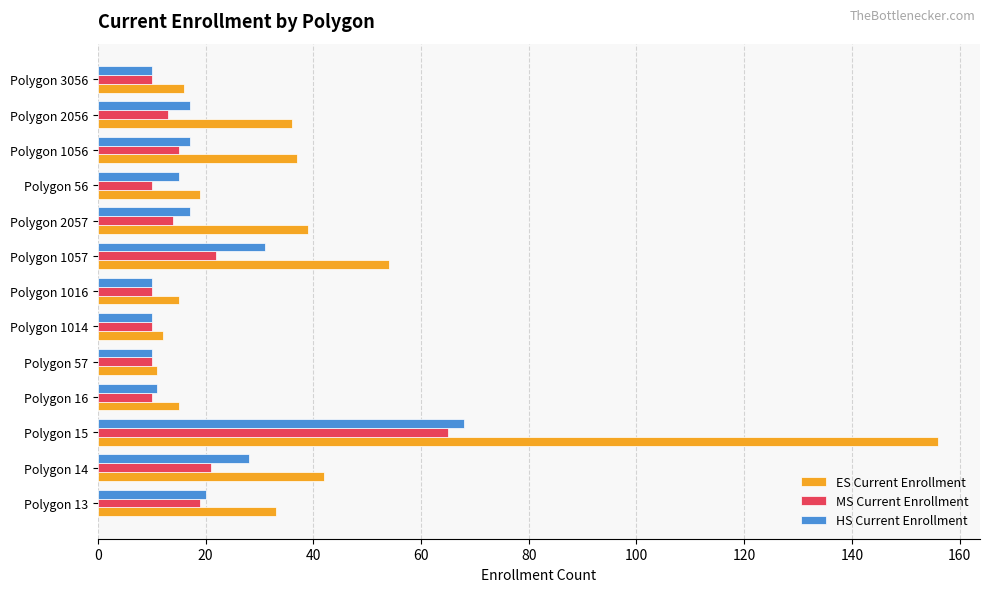

What value does the HS Current Enrollment series have at Polygon 56?

15